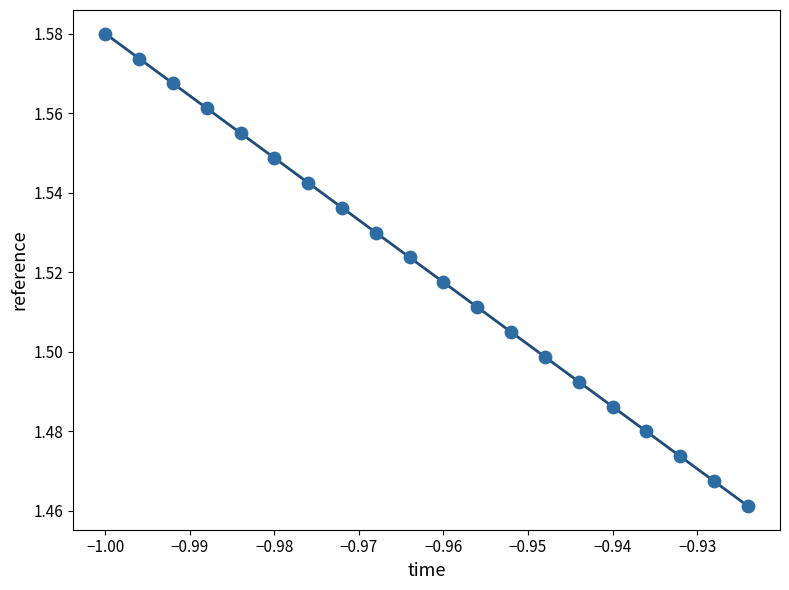

How many points are shown in the scatter plot?

20